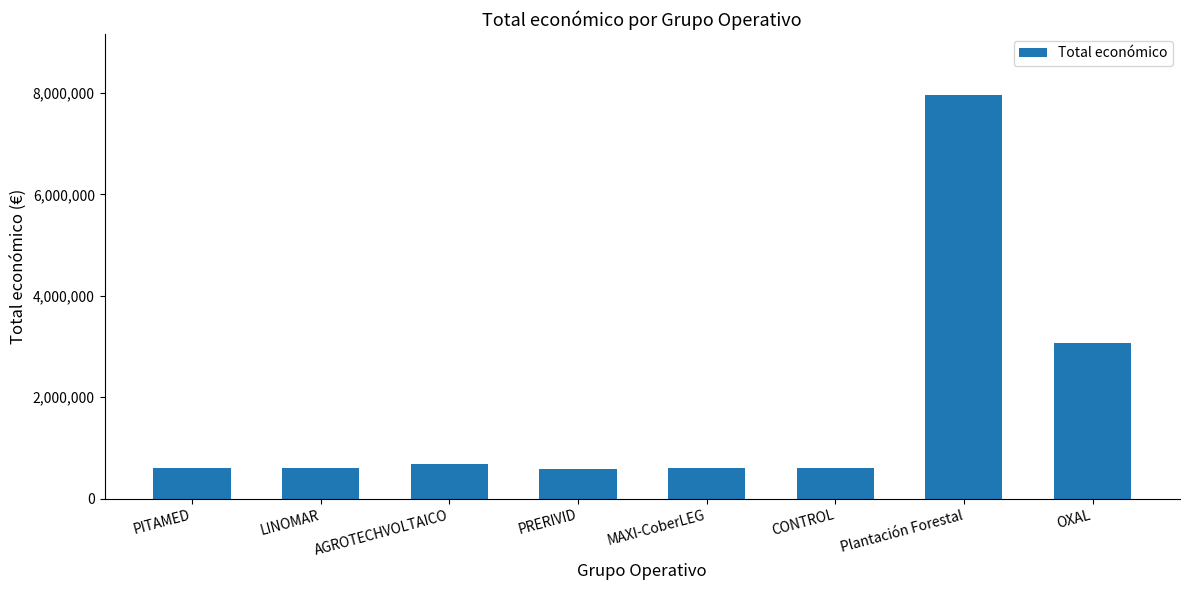

What is the sum of all values?

14696090